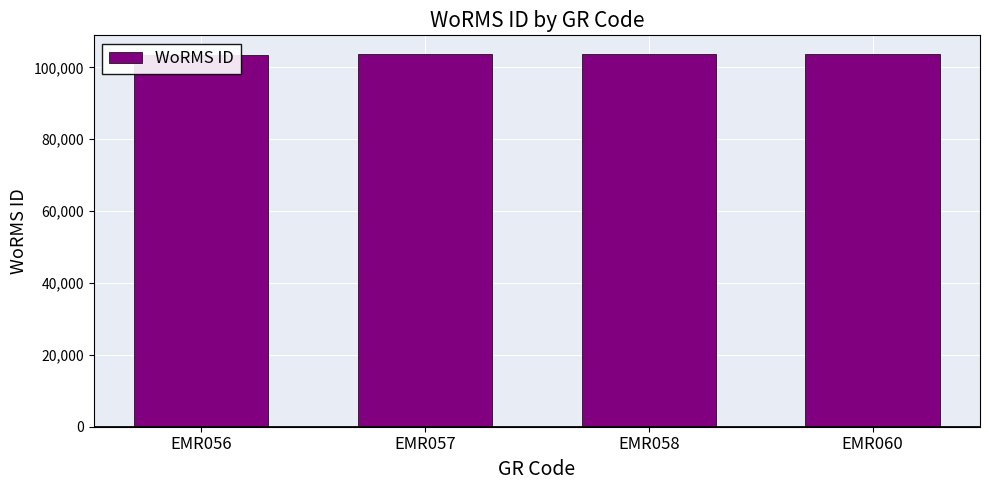

What is the value of the 1st bar from the left?

103483